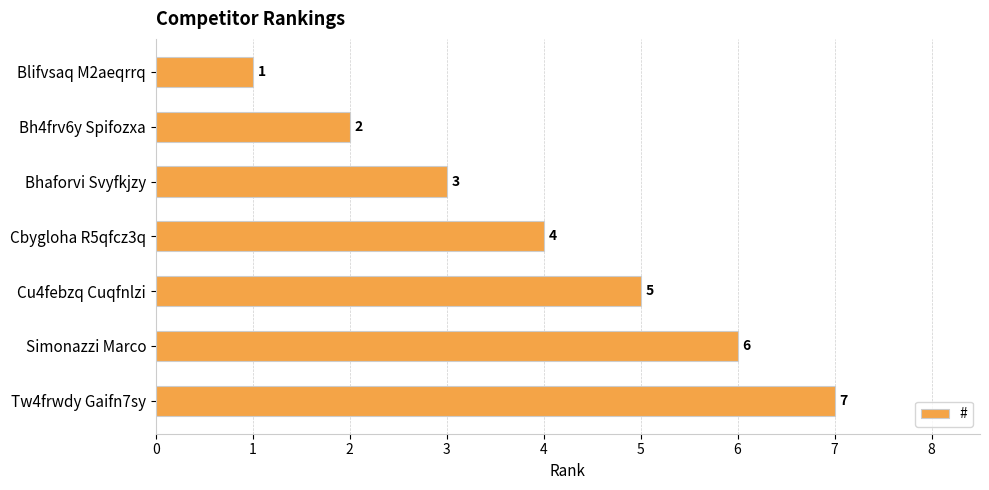

What is the label of the 2nd bar from the bottom?

Simonazzi Marco